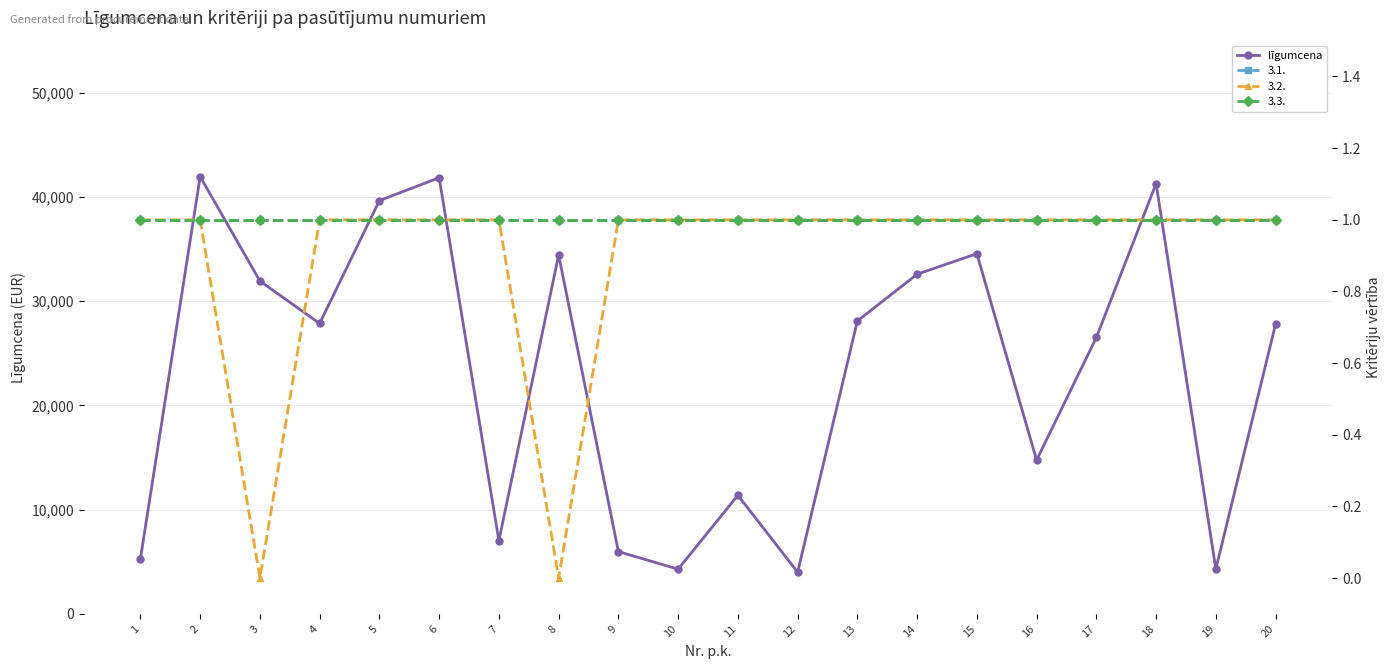

What is the difference between the values at 18 and 7?

34263